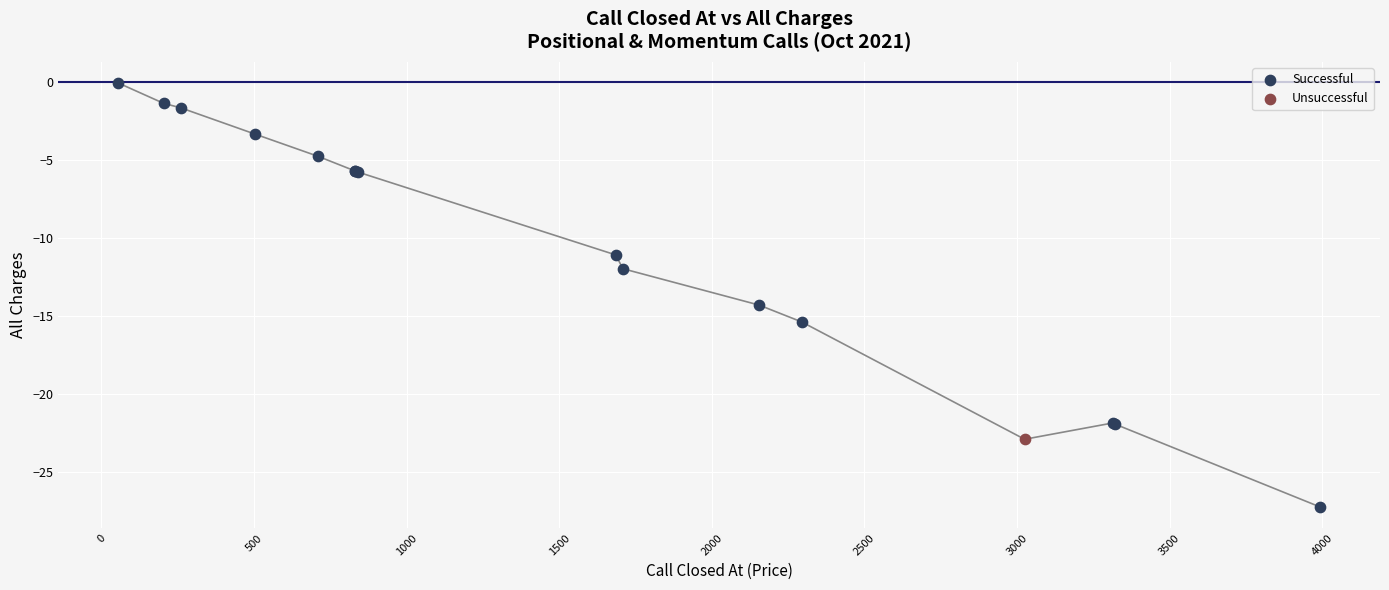

What are all the series names shown in the legend?

Successful, Unsuccessful